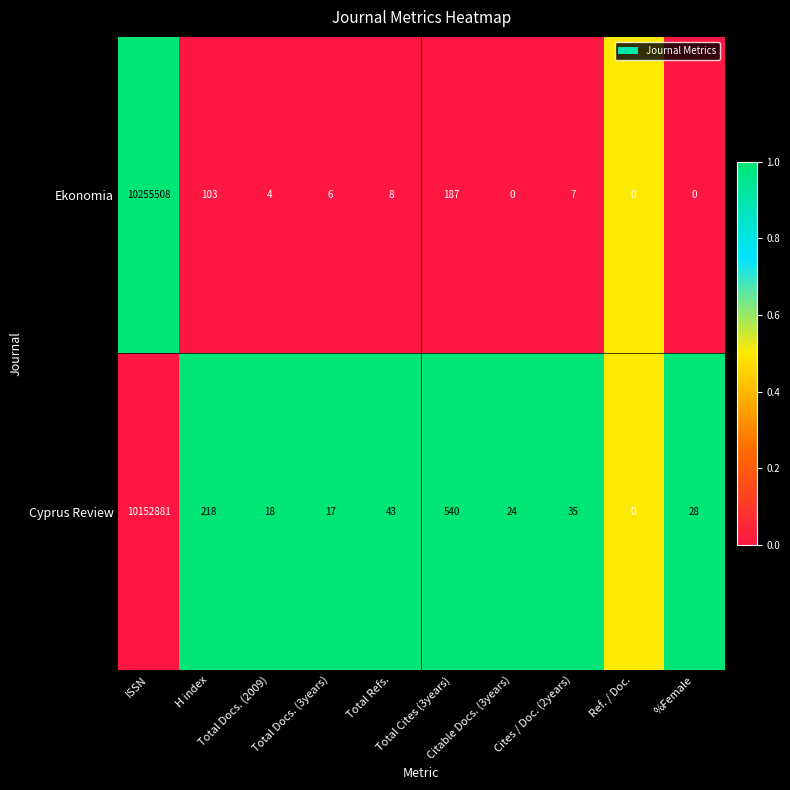

Rank the series by their average value, from lowest to highest.

Cyprus Review, Ekonomia